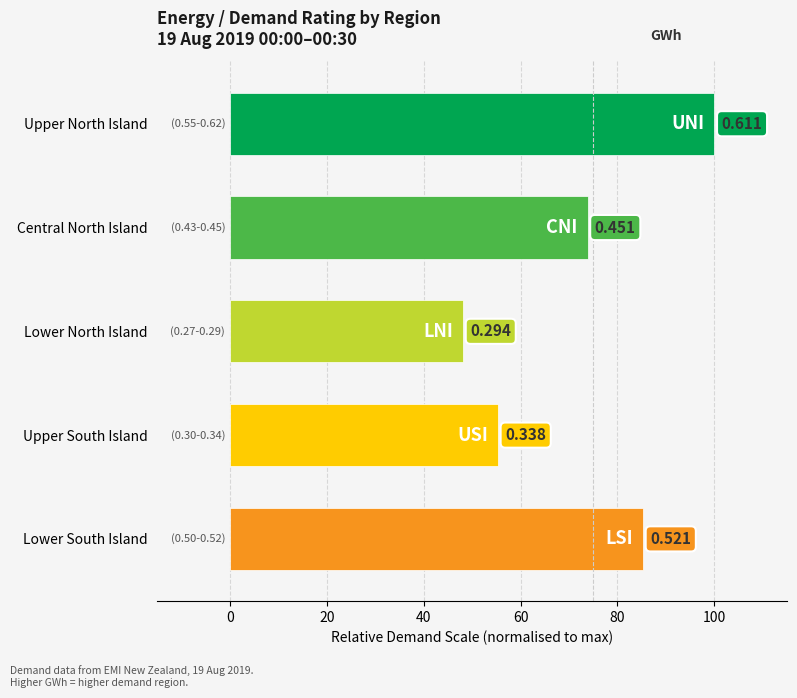

Does the chart contain any negative values?

No